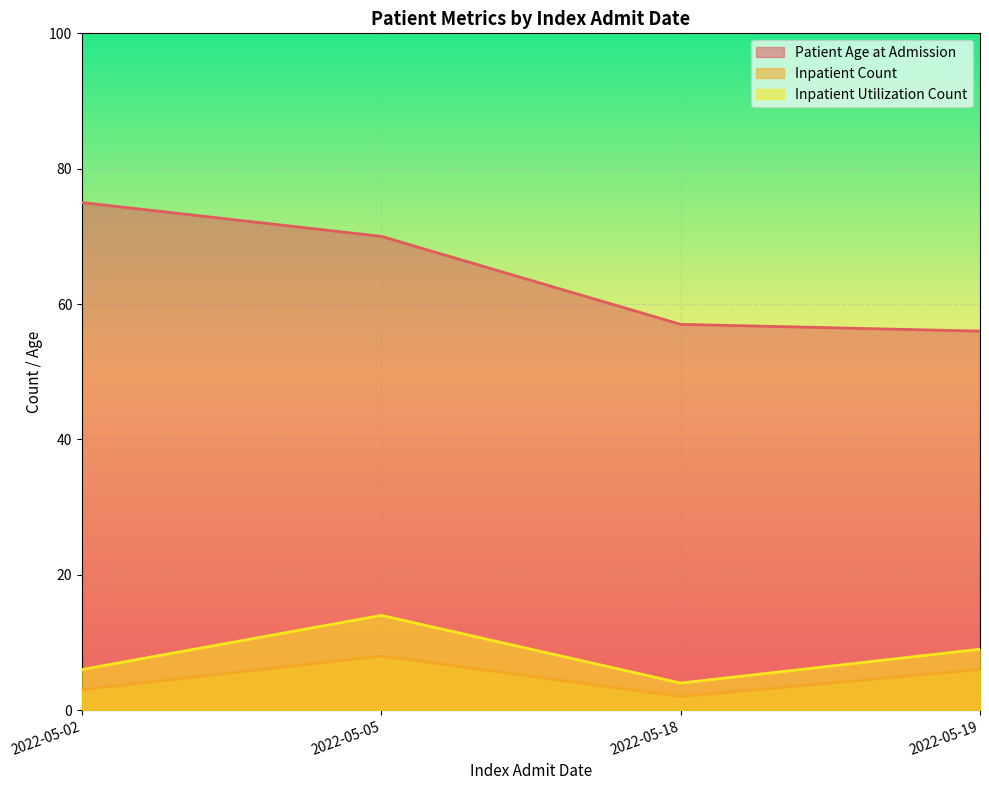

At which category is the sum across all series the highest?

2022-05-05